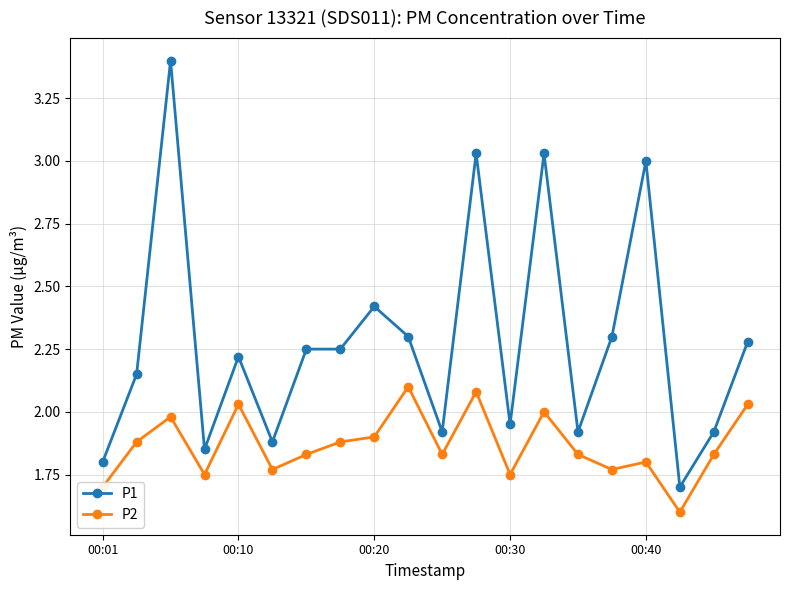

Which series has the widest spread of values?

P1